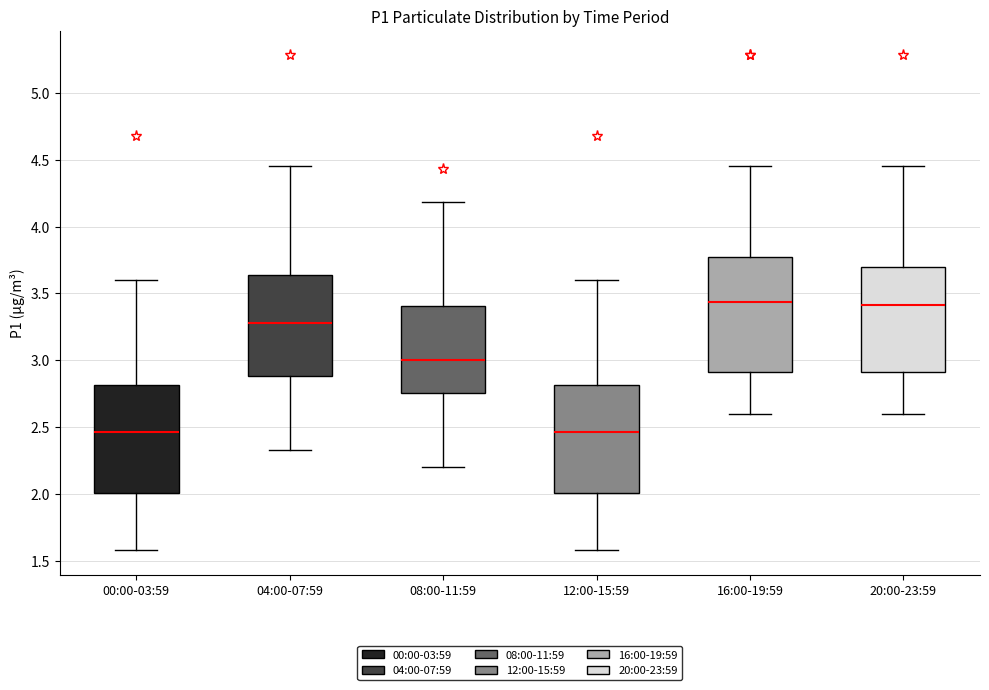

Reading left to right, read every box against the y-axis: the position of its median line, the range the box covers, and the ends of its whiskers. The values are not printed on the chart, so give them approximately, as read against the axis.

00:00-03:59: median 2.45, box 2.00 to 2.80, whiskers 1.60 to 3.60
04:00-07:59: median 3.30, box 2.90 to 3.65, whiskers 2.35 to 4.45
08:00-11:59: median 3.00, box 2.75 to 3.40, whiskers 2.20 to 4.20
12:00-15:59: median 2.45, box 2.00 to 2.80, whiskers 1.60 to 3.60
16:00-19:59: median 3.45, box 2.90 to 3.80, whiskers 2.60 to 4.45
20:00-23:59: median 3.40, box 2.90 to 3.70, whiskers 2.60 to 4.45